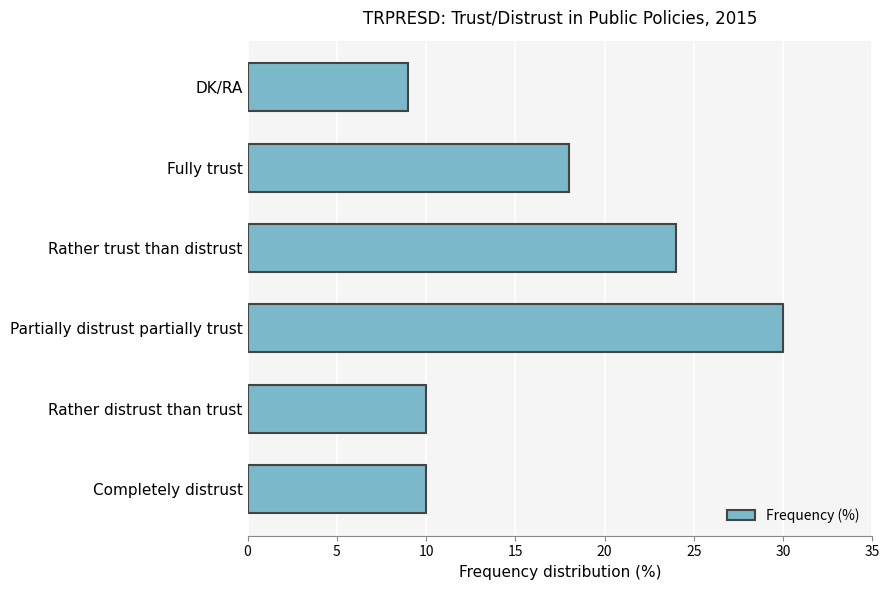

What is the minimum value shown in the chart?

9